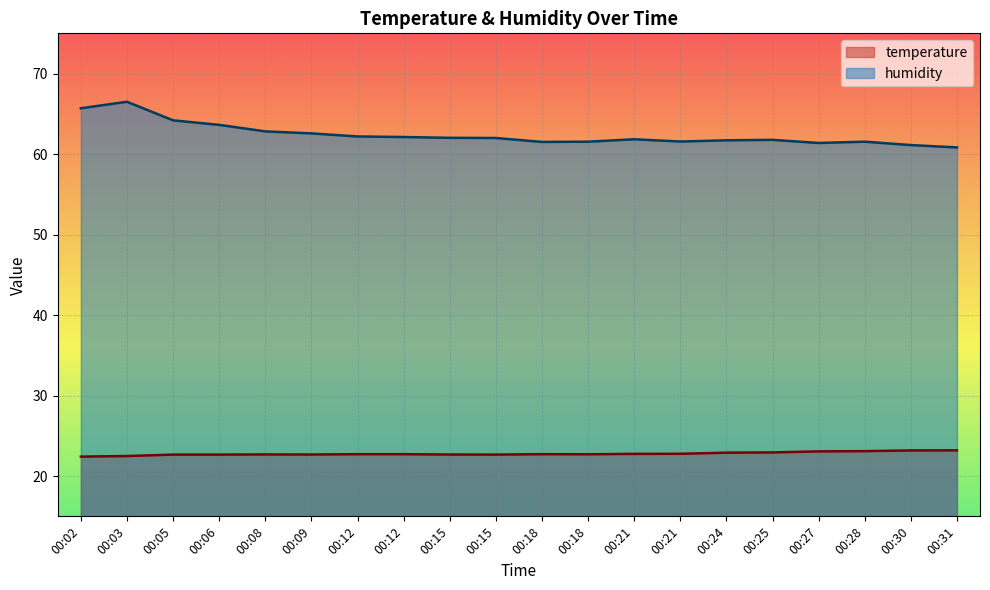

True or false: humidity and temperature intersect in this chart.

False